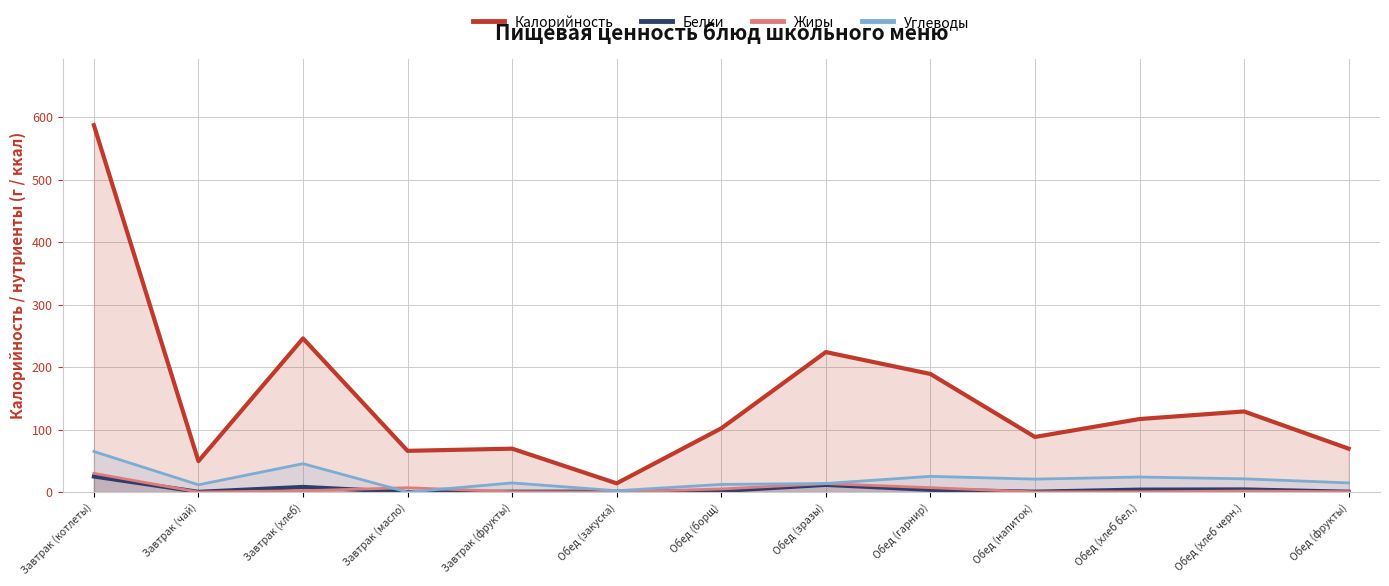

Reading right to left, transcribe all the data shown in this chart.

Калорийность: 69.5	129.0	116.9	88.2	189.0	224.0	102.0	14.0	69.5	66.0	245.9	49.5	587.0
Белки: 0.6	4.2	4.0	0.7	3.6	11.6	1.8	0.7	0.6	0.0	8.2	0.4	25.0
Жиры: 0.6	1.6	0.5	0.3	7.1	13.5	5.0	0.1	0.6	7.0	2.1	0.0	30.0
Углеводы: 14.7	21.2	24.1	20.8	25.2	13.8	12.3	2.2	14.7	0.0	45.5	11.7	65.0